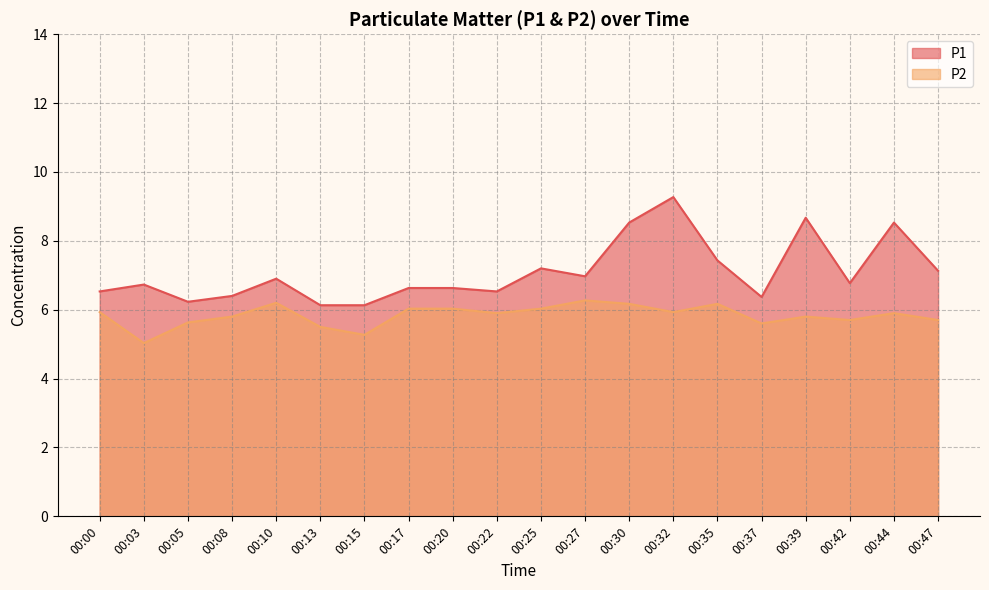

Rank the series at 00:00 from lowest to highest value.

P2, P1